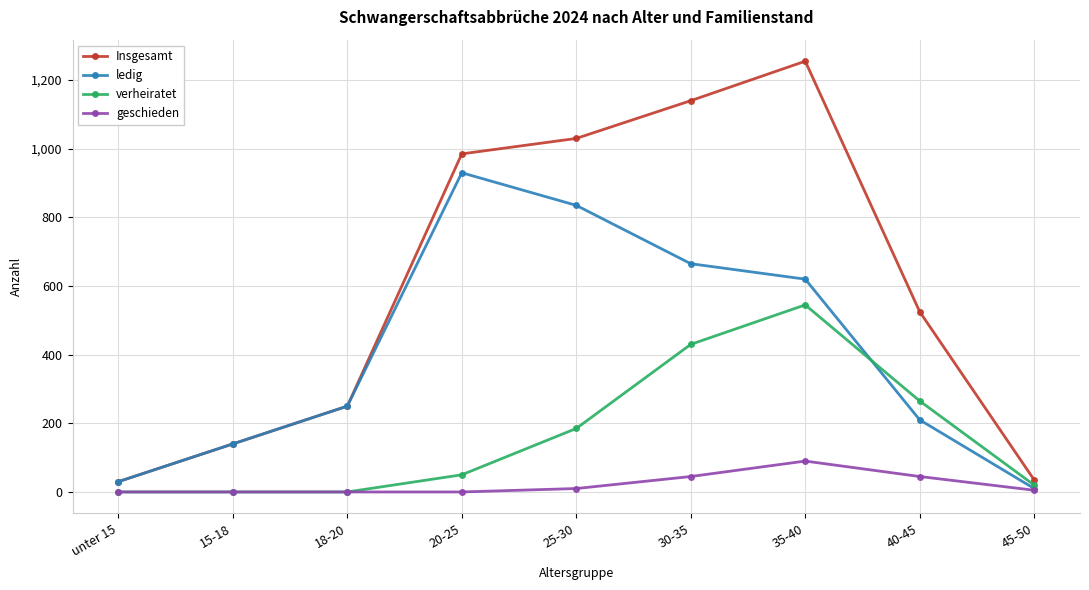

What is the highest value of the geschieden series?

90